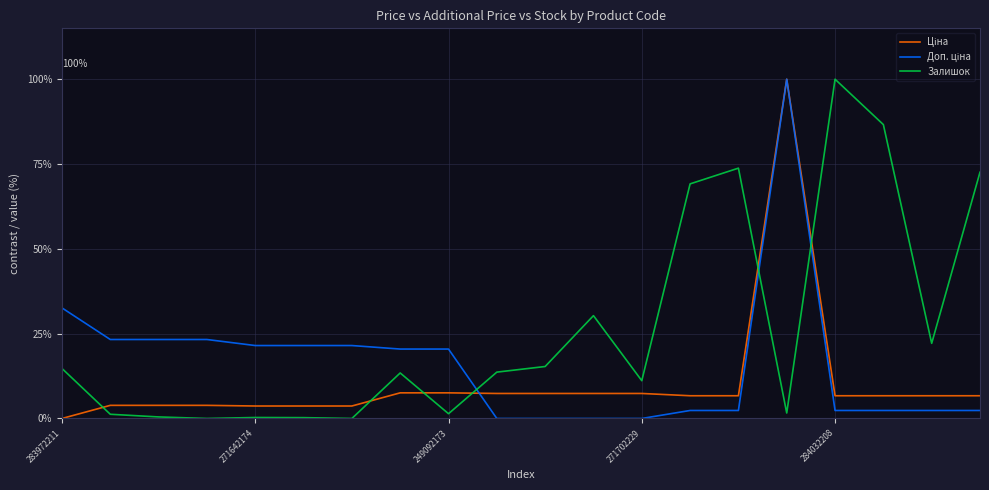

How many lines are shown in the chart?

3